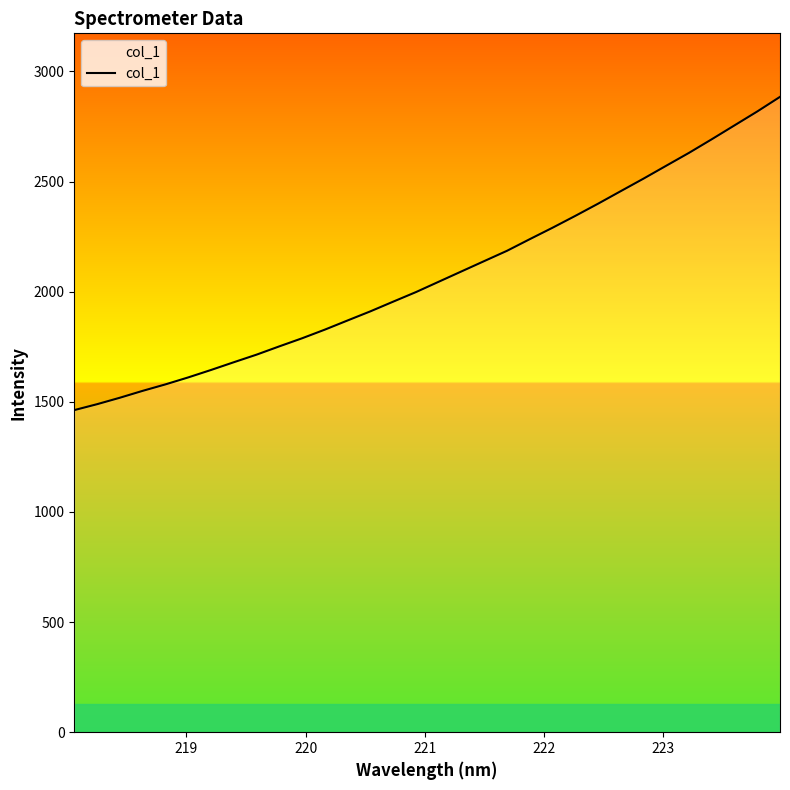

What is the maximum value shown in the chart?

2884.2